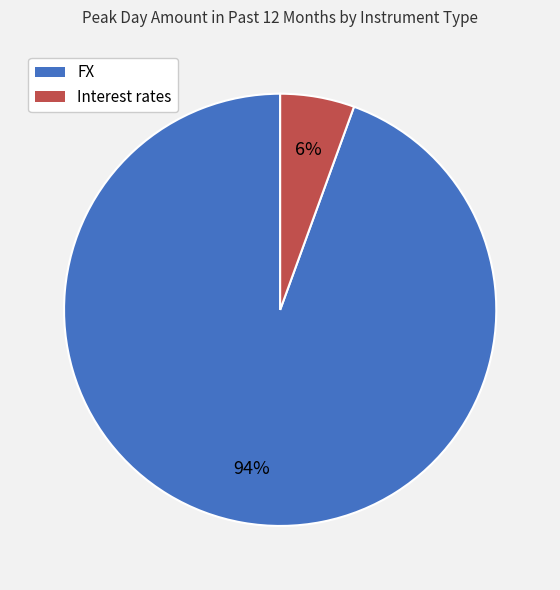

Is there a majority slice in this chart?

Yes